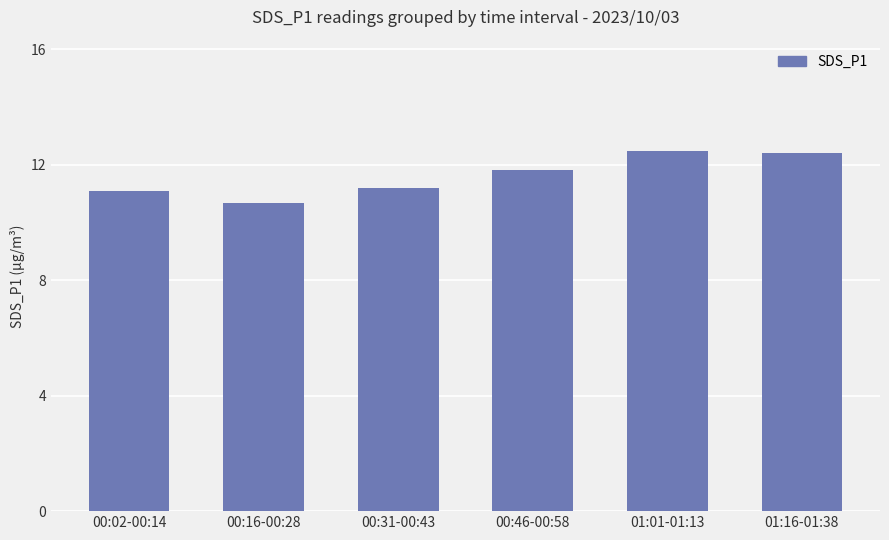

The value at 01:16-01:38 is 12.4. True or false?

True